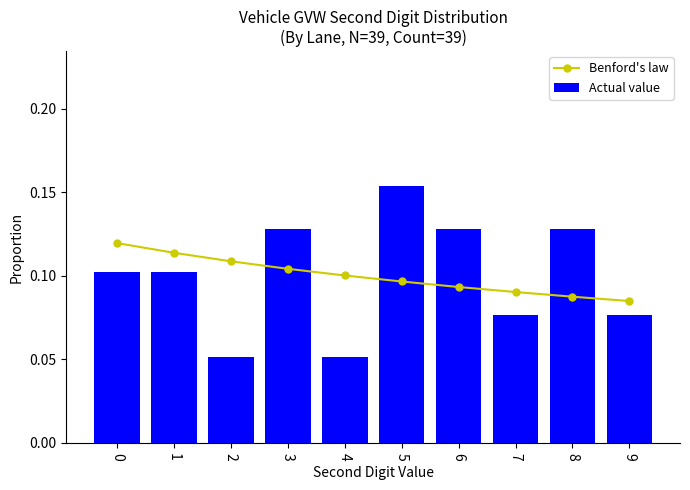

What value does the Actual value series have at 9?

0.1